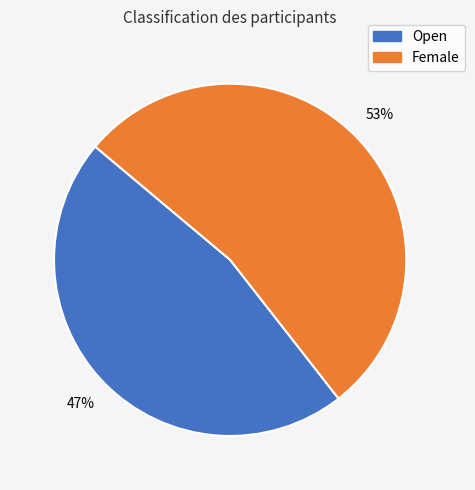

Is the sum of Female and Open greater than half?

Yes